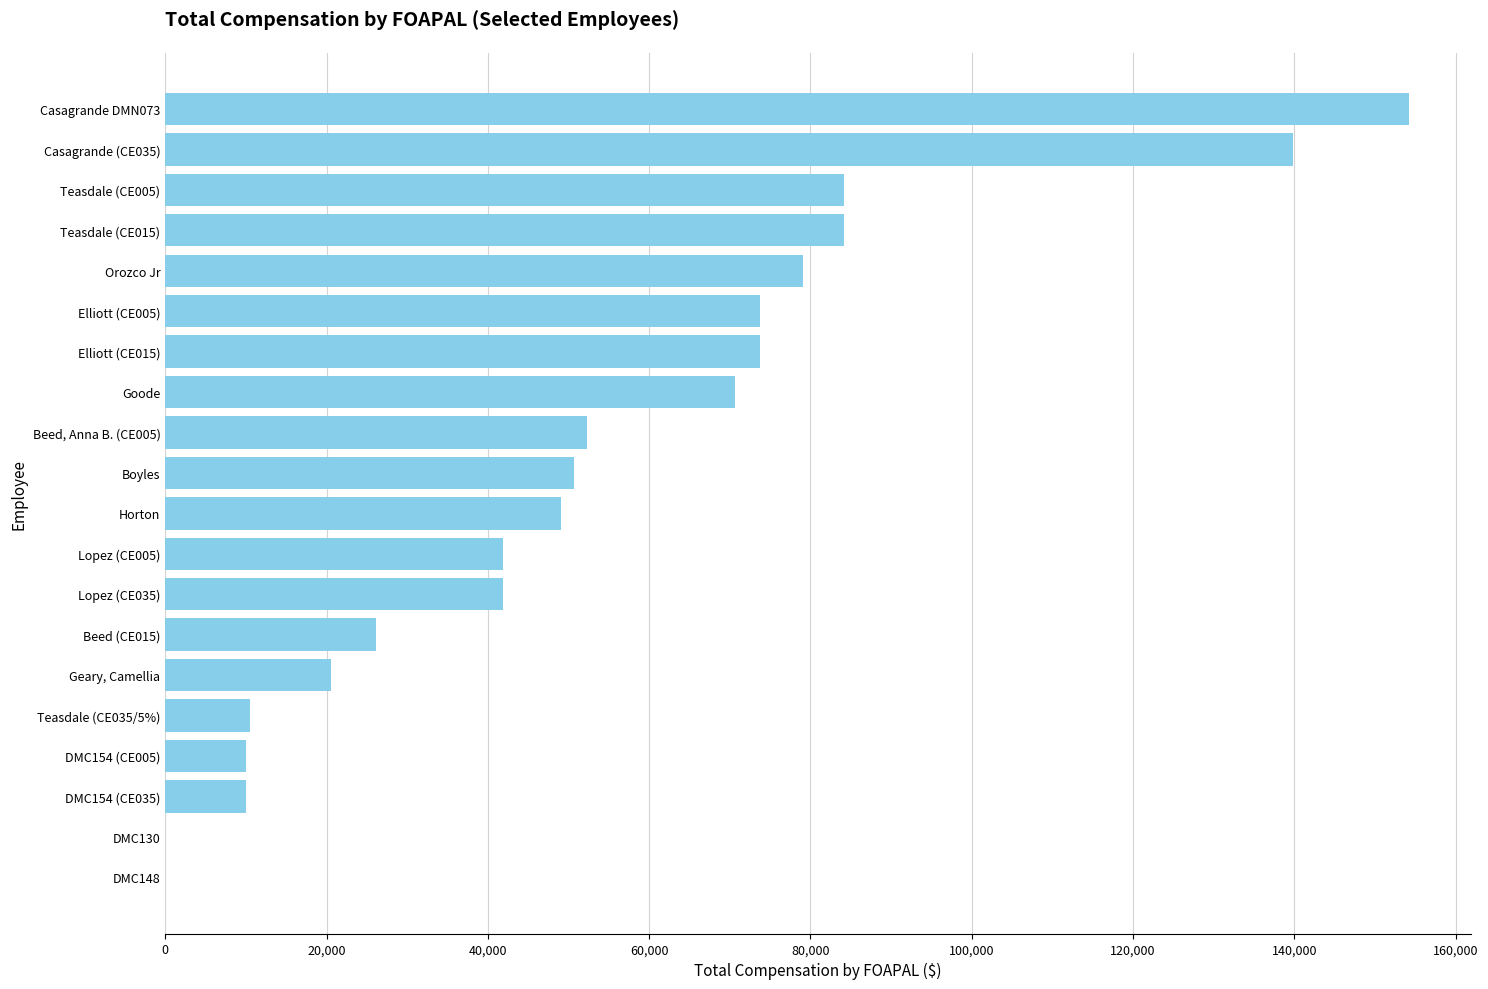

Which category has the highest value across all series?

Casagrande DMN073